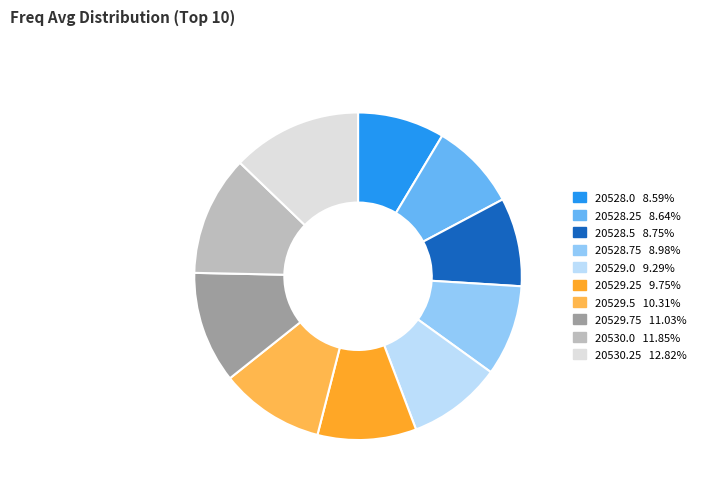

Combined, do 20528.75 8.98% and 20529.0 9.29% account for over 50%?

No